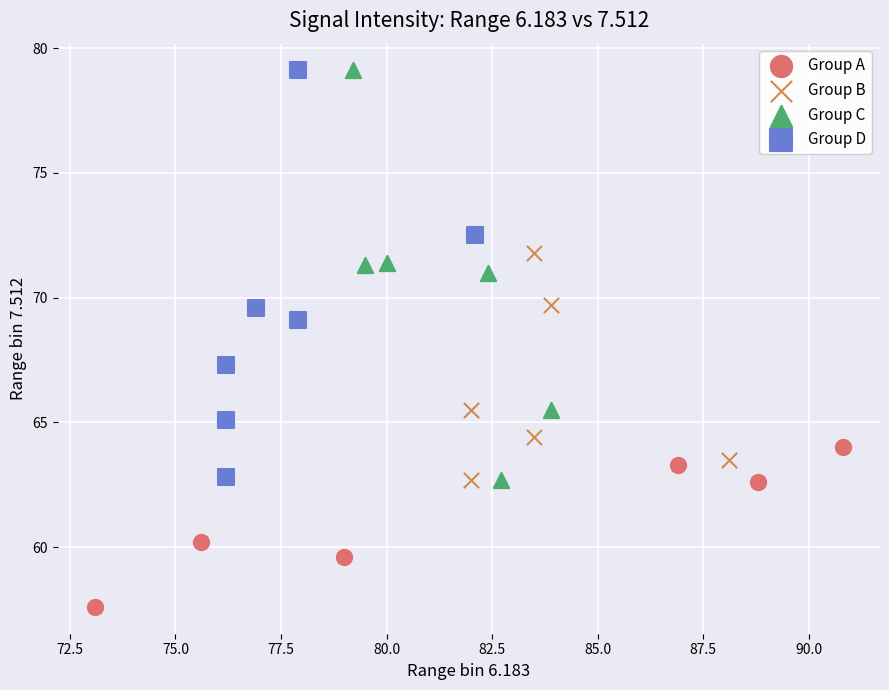

What are all the series names shown in the legend?

Group A, Group B, Group C, Group D